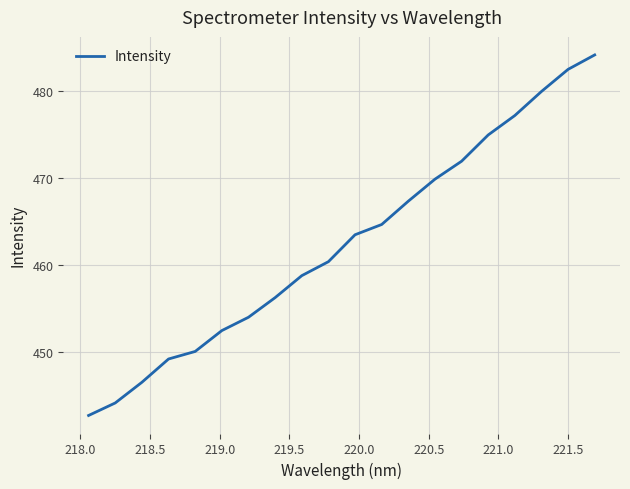

What is the greatest value displayed?

484.1